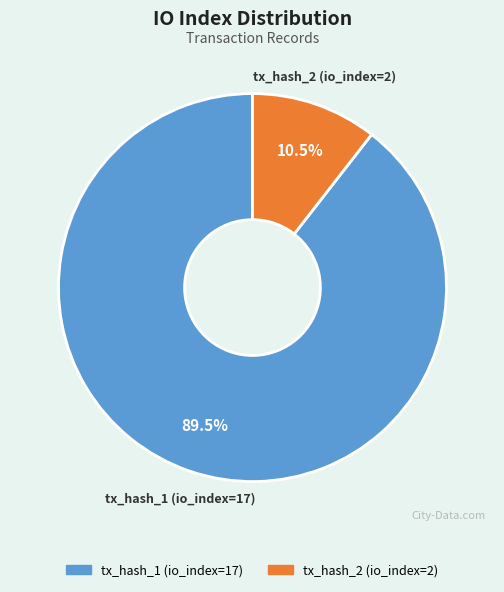

Is the sum of tx_hash_1 (io_index=17) and tx_hash_2 (io_index=2) greater than half?

Yes